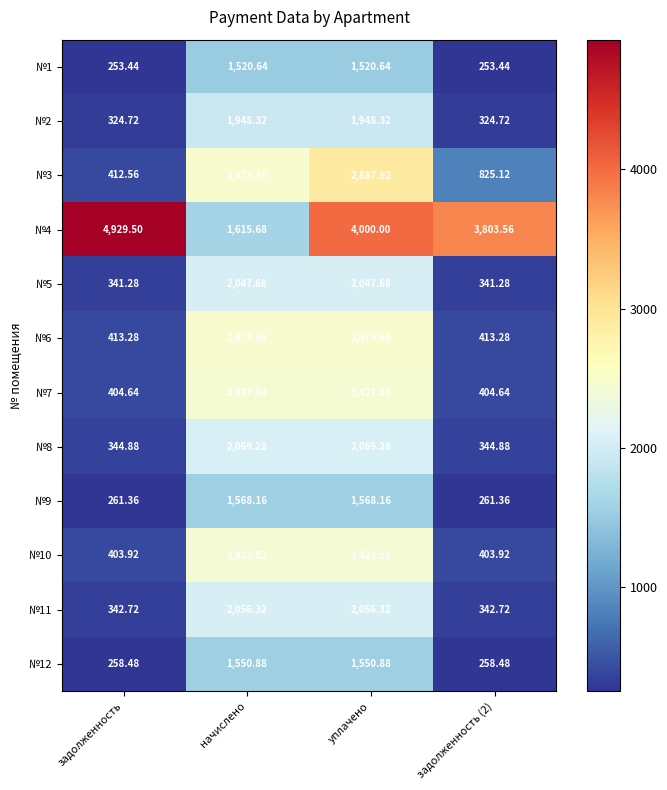

Which category has the highest value across all series?

задолженность